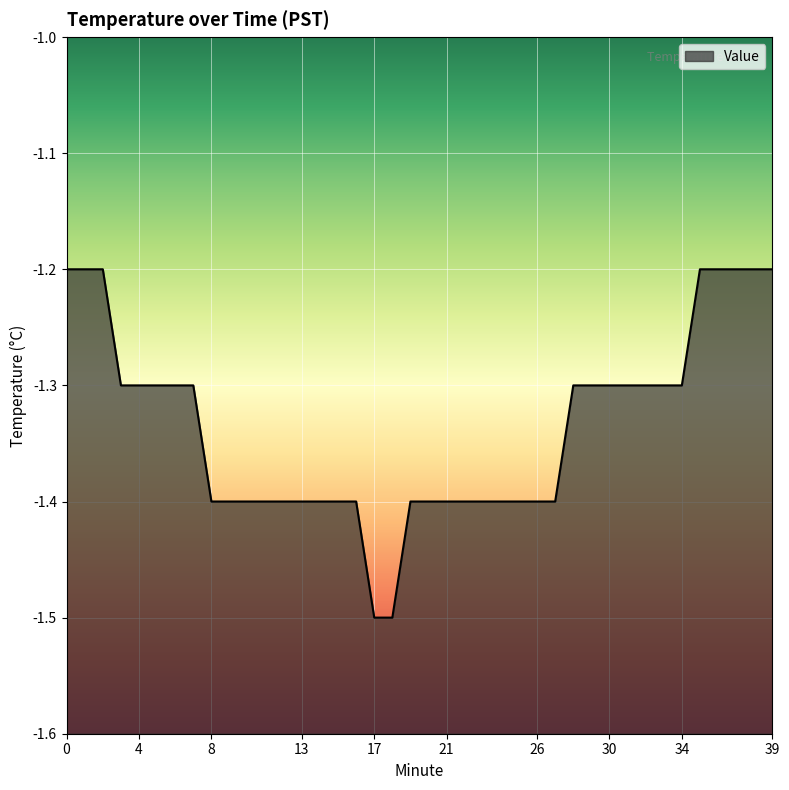

Does the chart display data point markers on the line(s)?

No